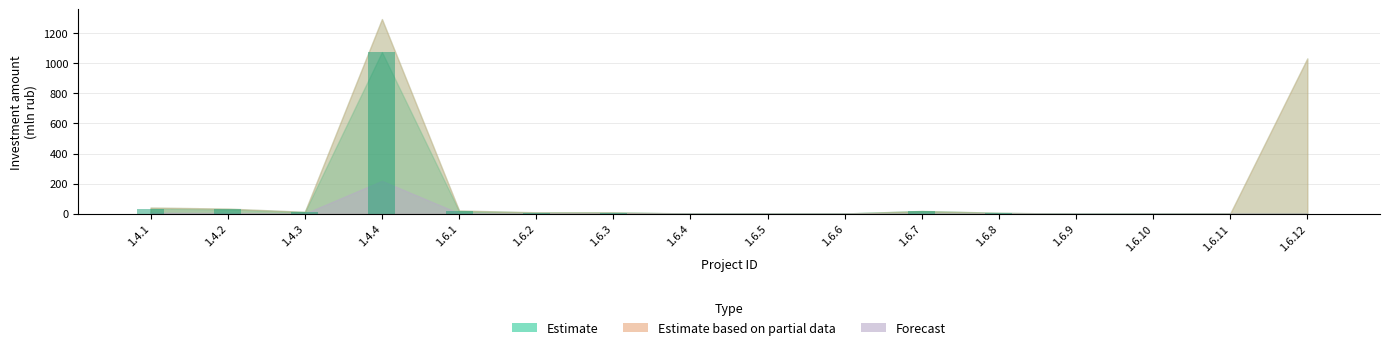

Which has a higher value, 1.6.8 or 1.4.1?

1.4.1